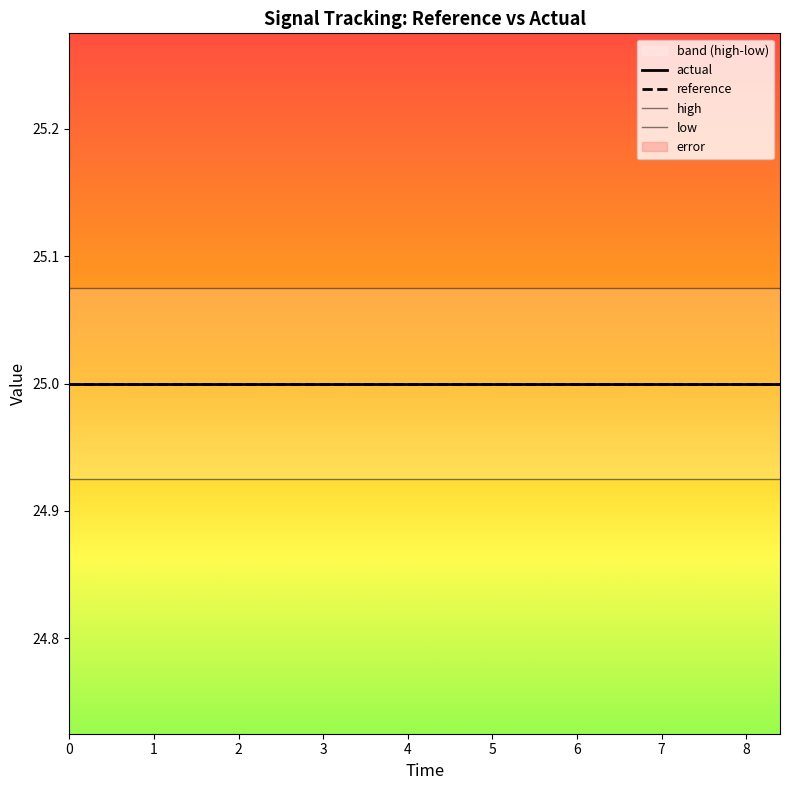

Does the chart display data point markers on the line(s)?

No